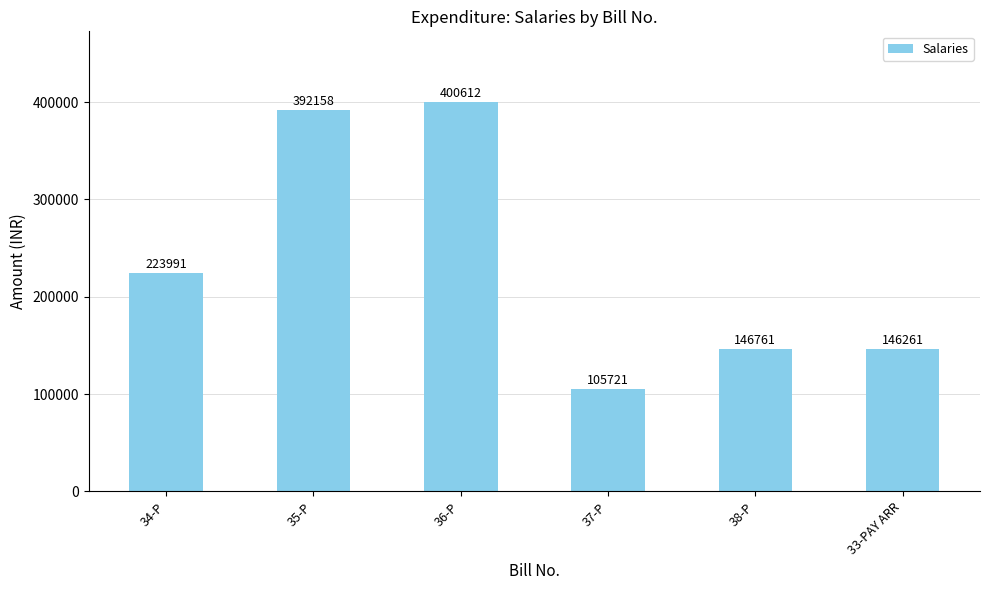

Rank the categories by value from lowest to highest.

37-P, 33-PAY ARR, 38-P, 34-P, 35-P, 36-P